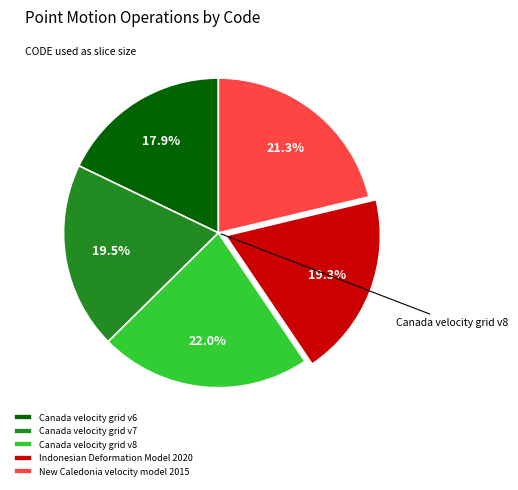

The New Caledonia velocity model 2015 slice represents 21% of the pie. True or false?

True